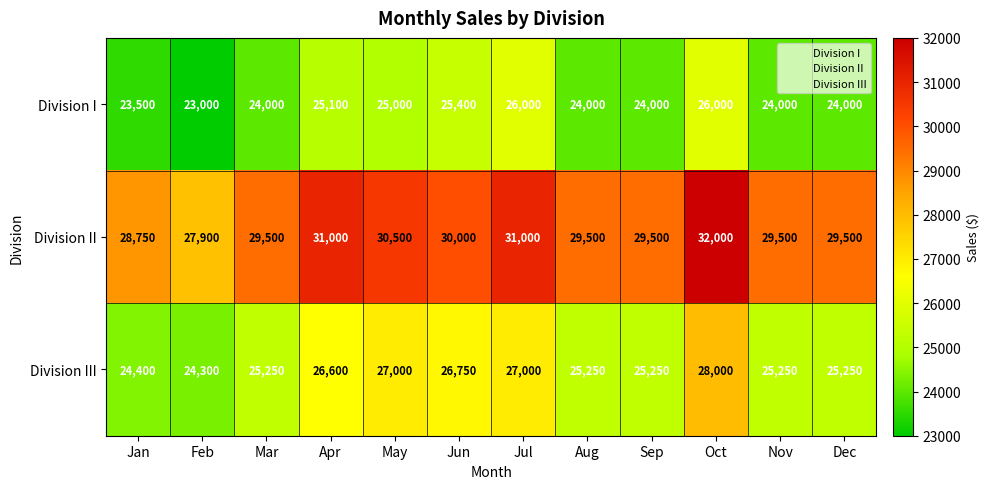

What is the sum of all Division II values?

358650